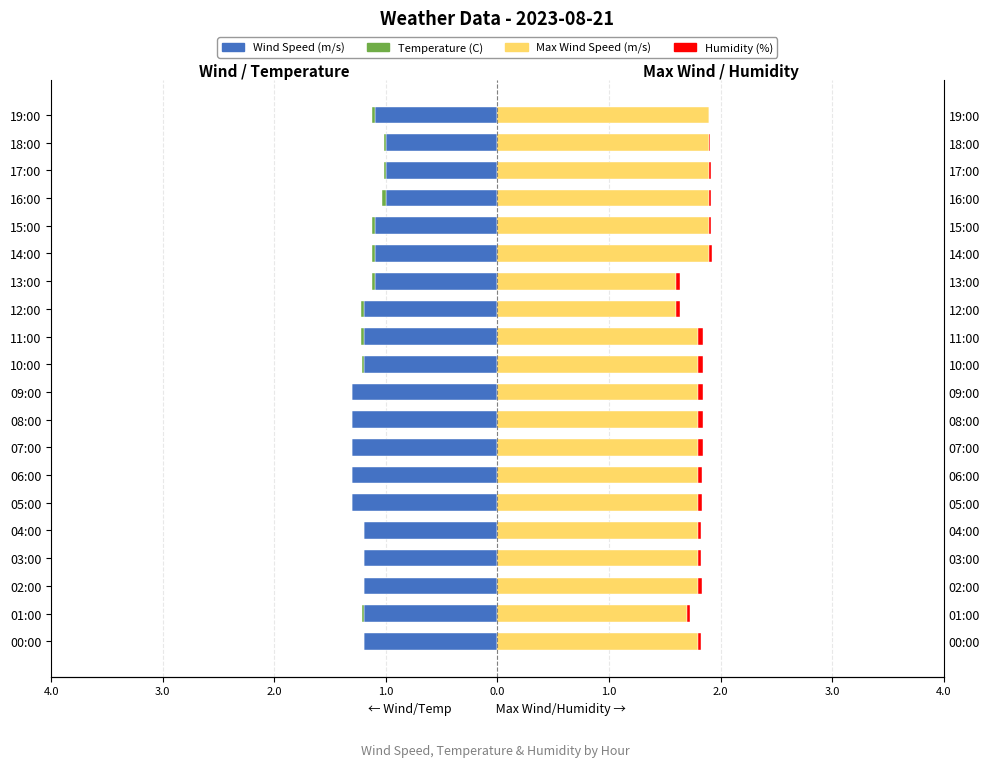

What is the sum of all Wind Speed (m/s) values?

-23.5